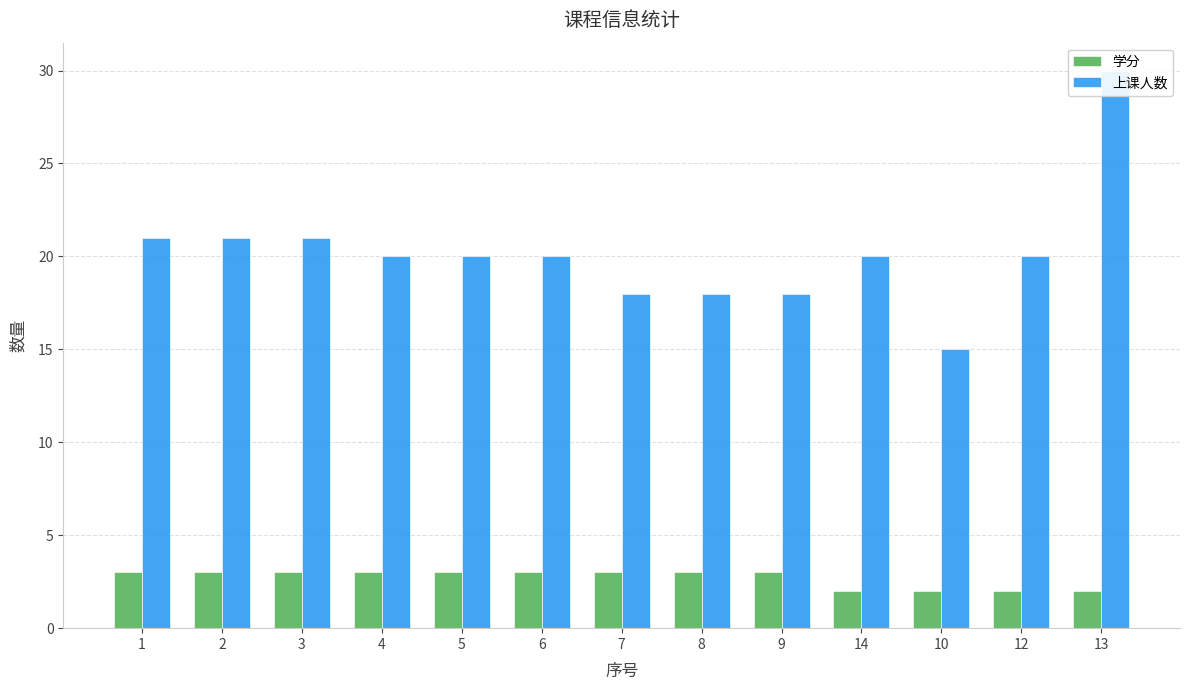

Which series changed the most between 4 and 5?

学分